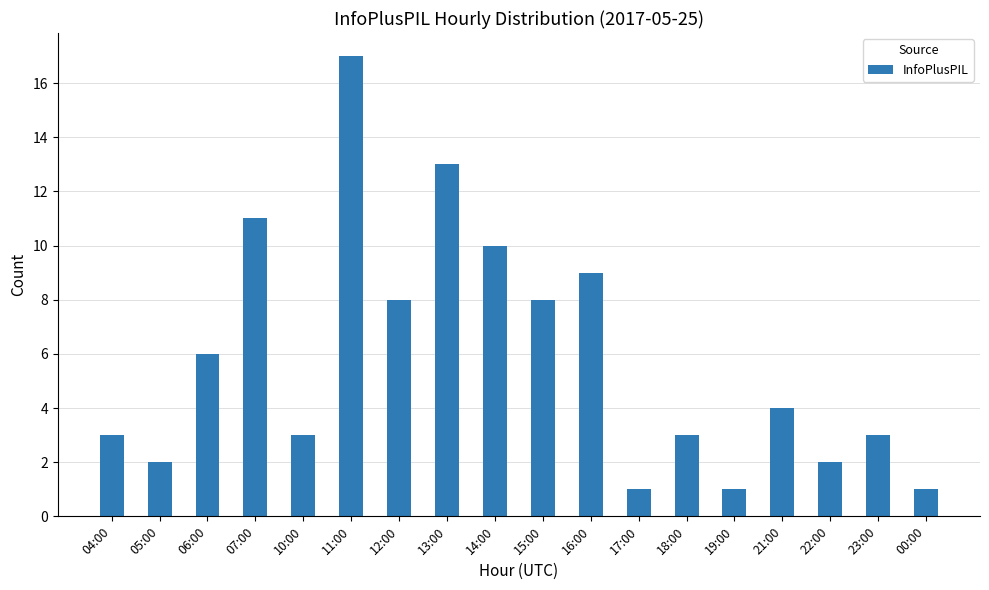

Are the bars grouped side by side (vs. stacked)?

No